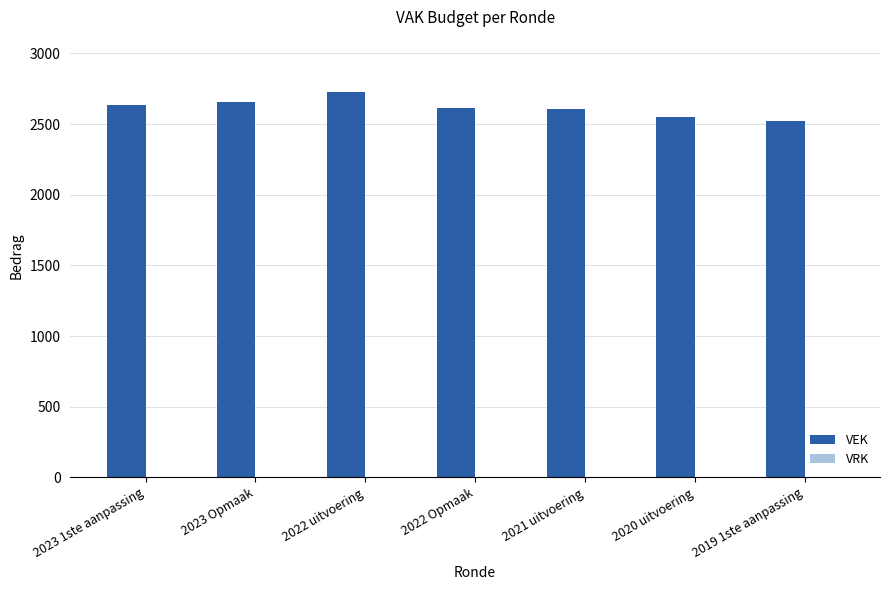

What is the value of the 6th bar from the left?

2550